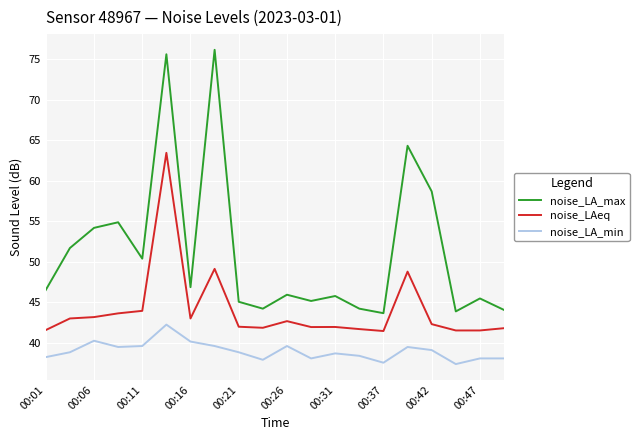

True or false: noise_LA_max and noise_LAeq intersect in this chart.

False